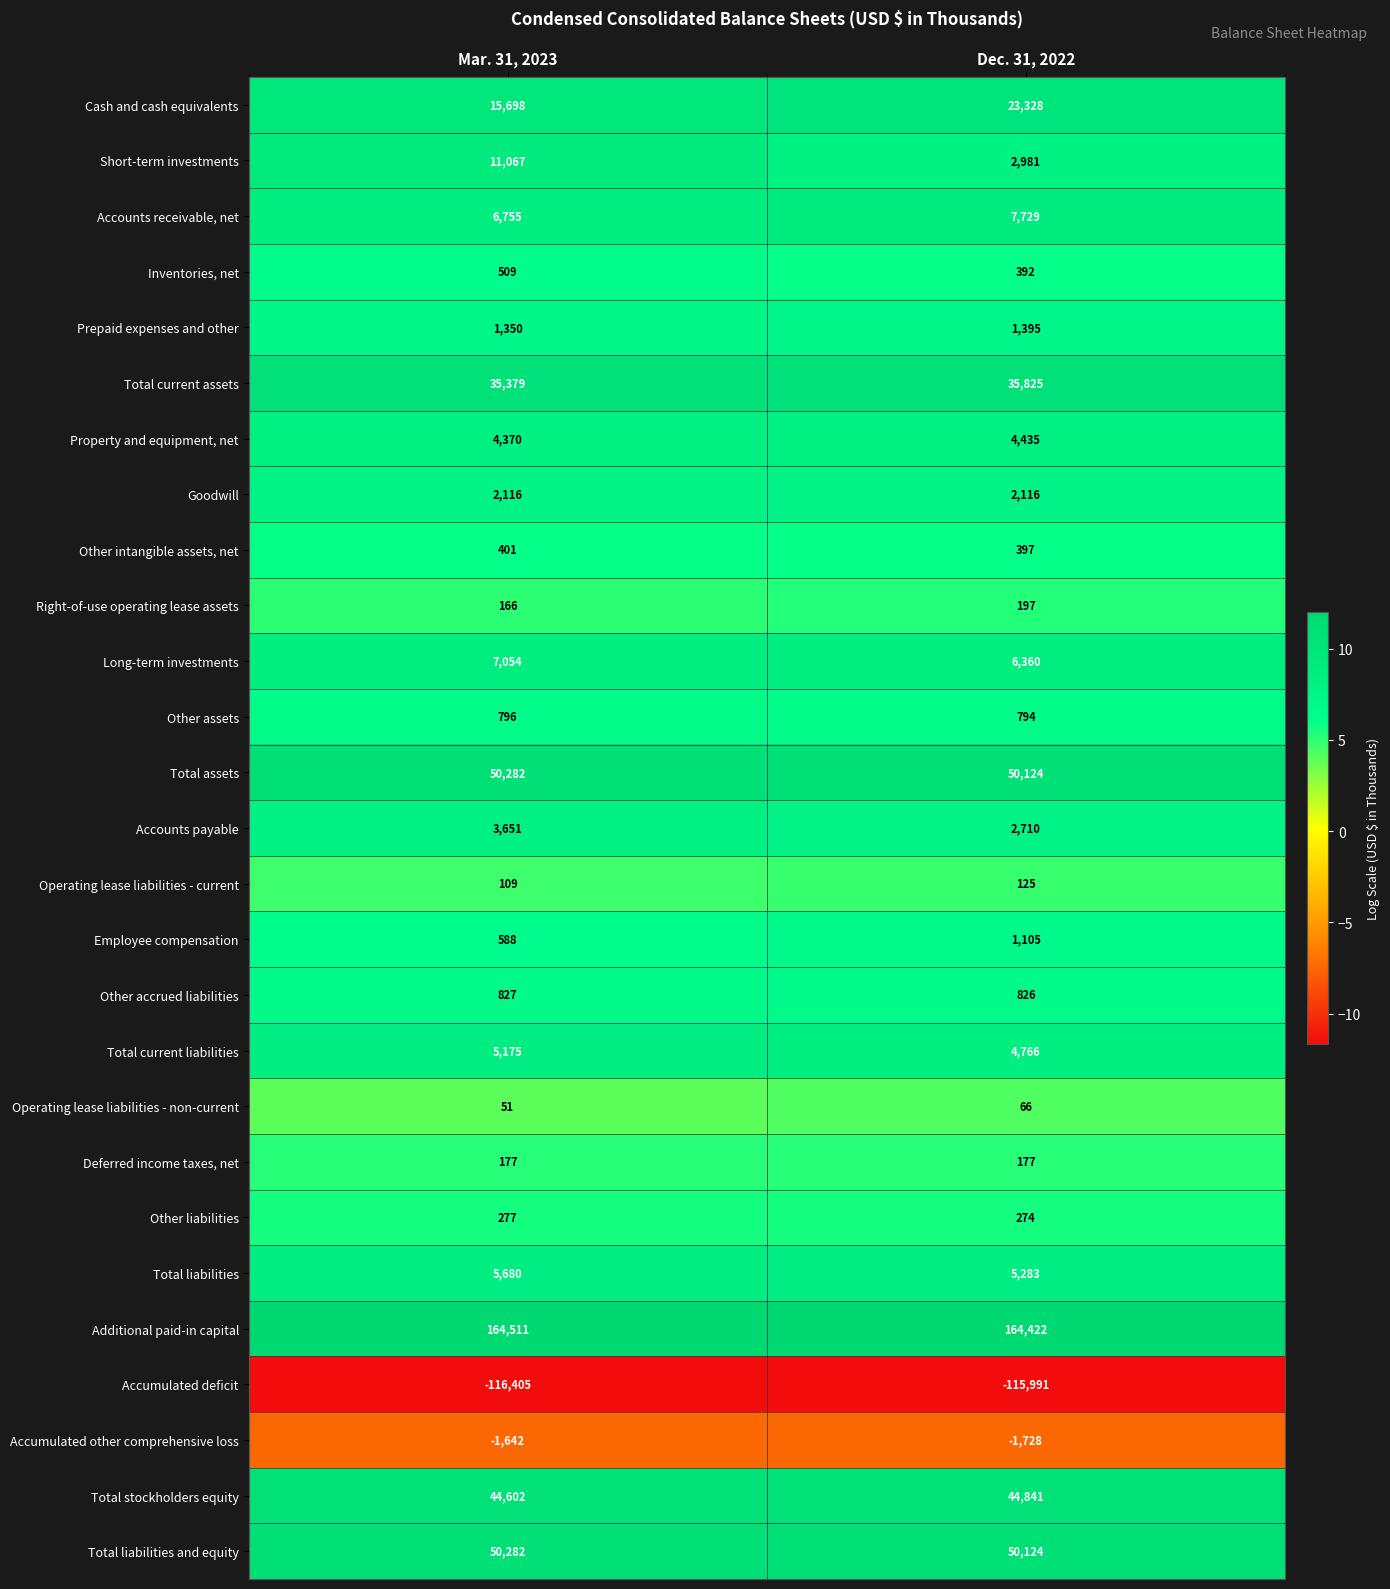

How many distinct data groups are displayed?

27